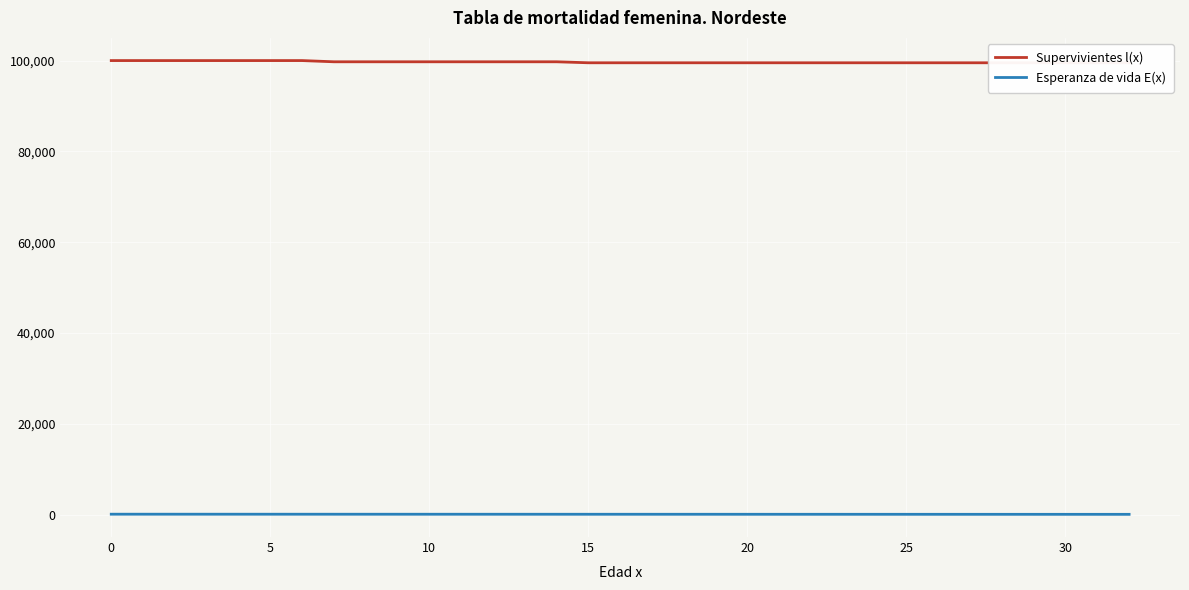

Which series has the widest spread of values?

Supervivientes l(x)